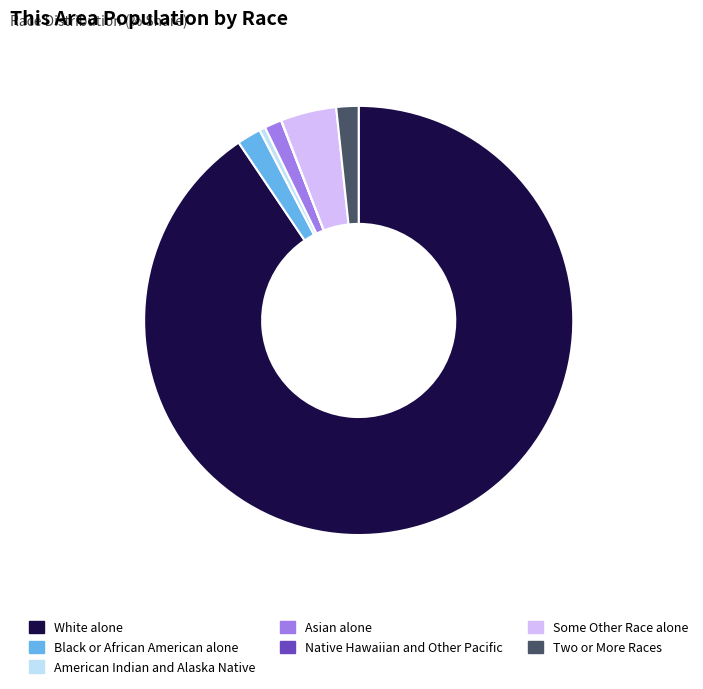

Is there any slice that represents more than half of the pie?

Yes